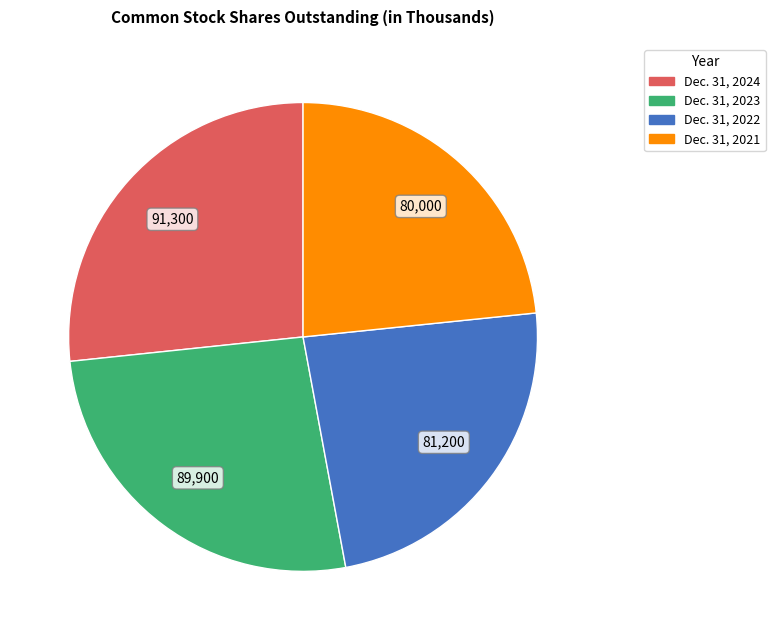

Combined, do Dec. 31, 2022 and Dec. 31, 2021 account for over 50%?

No